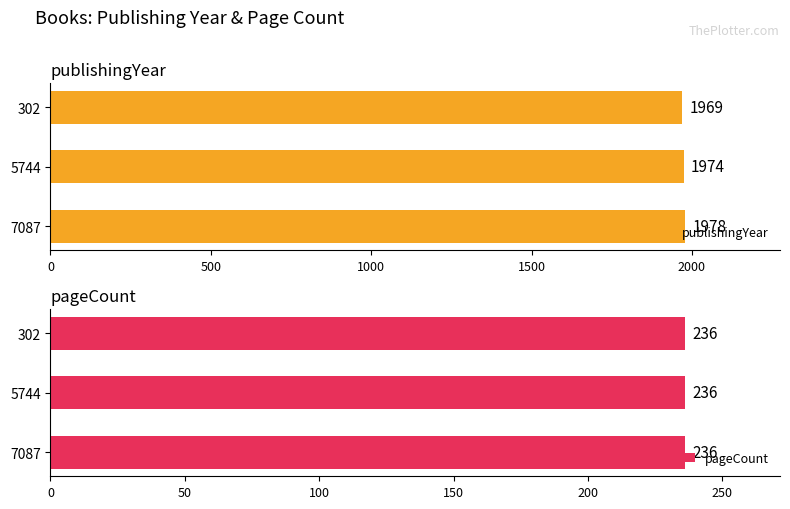

What is the difference between the publishingYear values at 5744 and 7087?

4